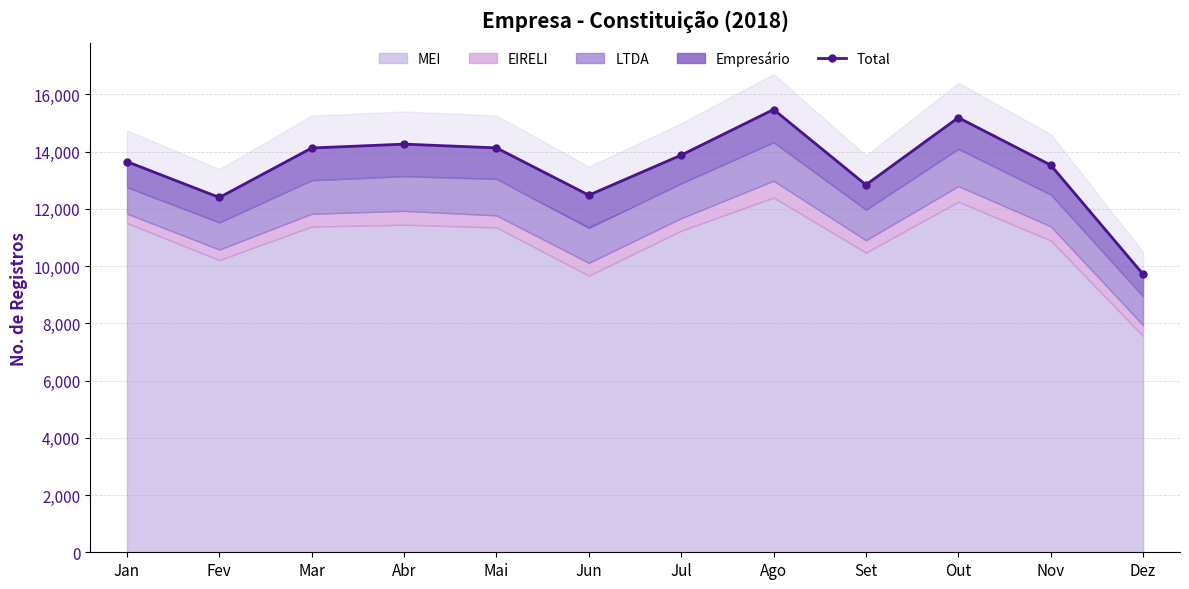

True or false: there are more than 0 points higher than both neighbors.

True